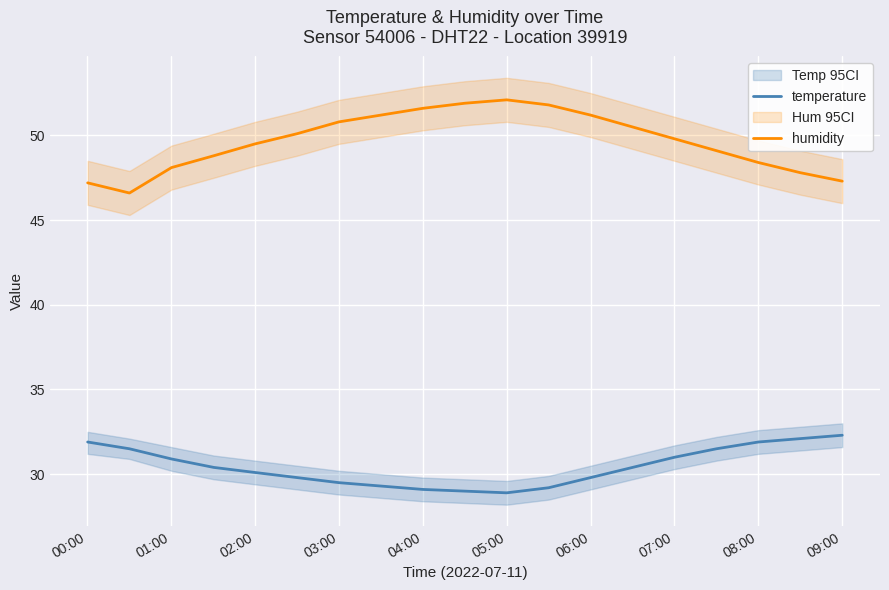

The value of temperature at 07:00 is 20.7. True or false?

False